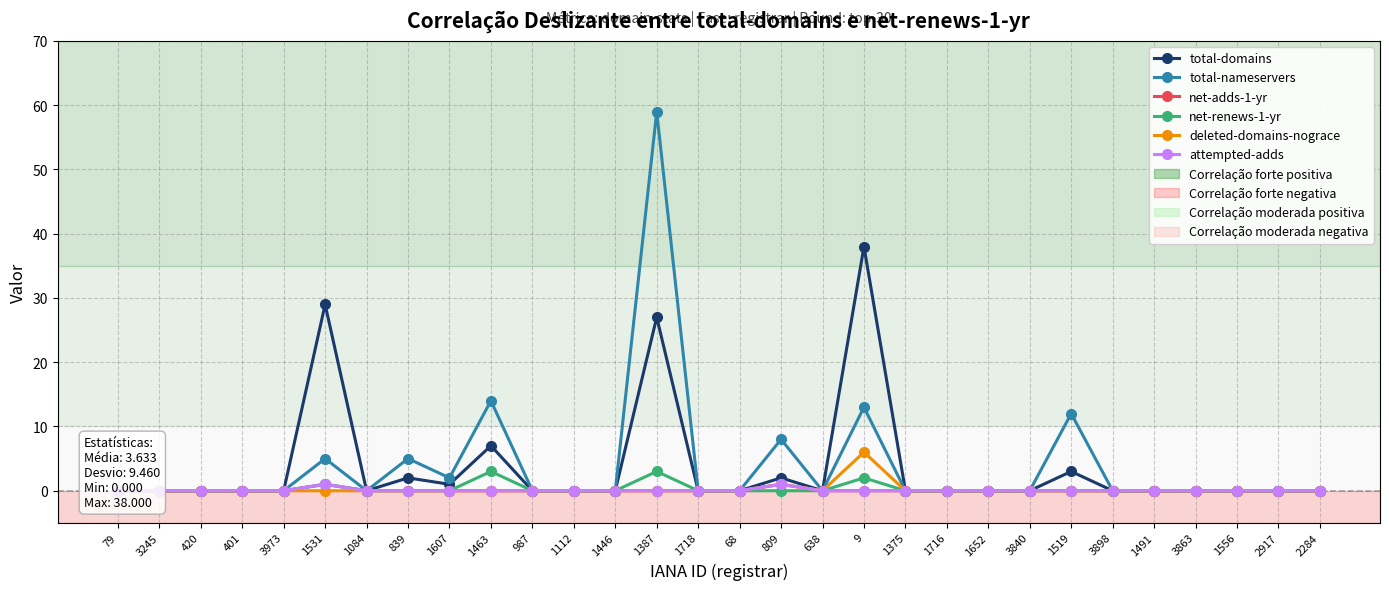

What position from the left is 68?

16